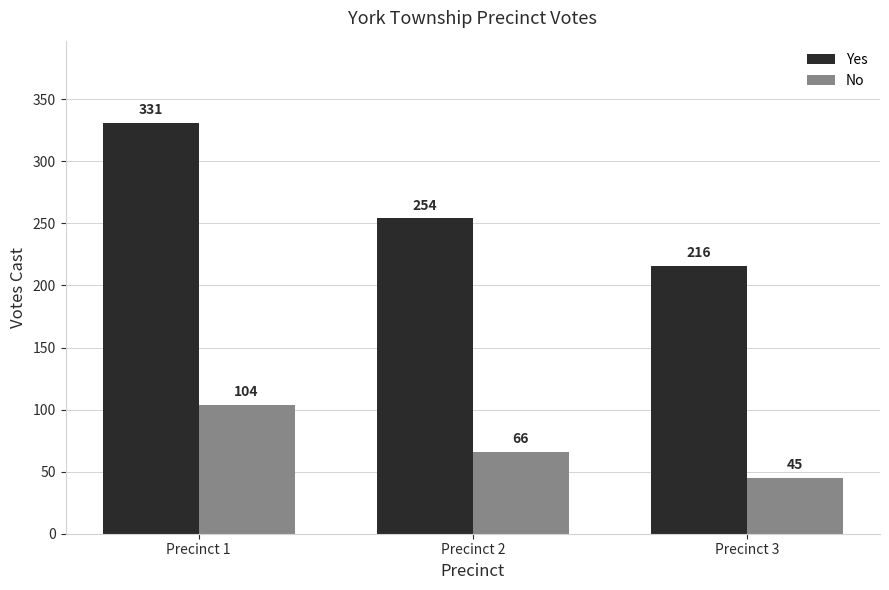

Rank the series by their maximum value, from lowest to highest.

No, Yes